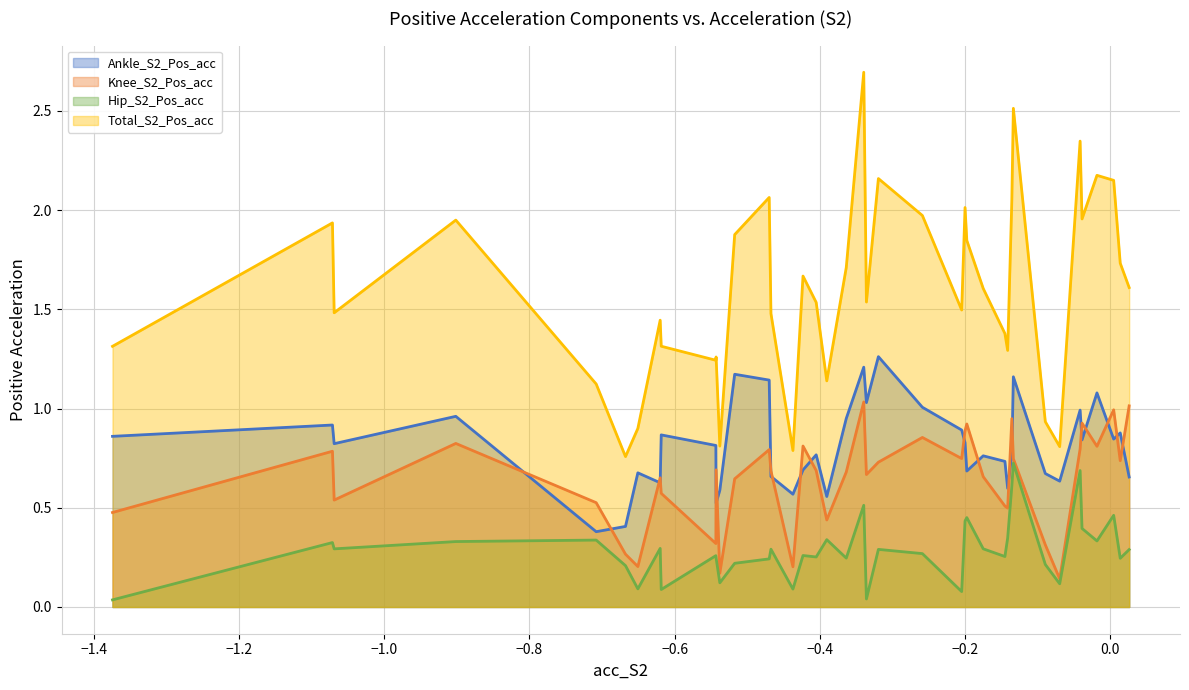

List the series in order of their peak value, lowest first.

Hip_S2_Pos_acc, Knee_S2_Pos_acc, Ankle_S2_Pos_acc, Total_S2_Pos_acc